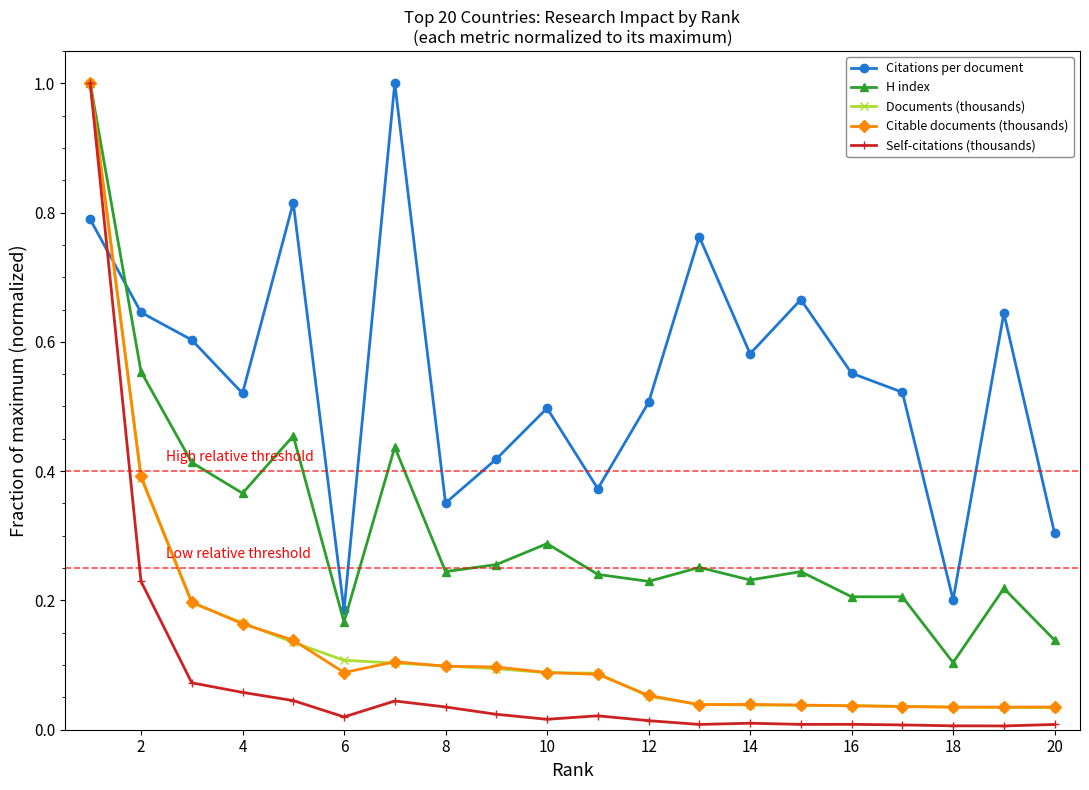

What is the maximum value shown in the chart?

1.0